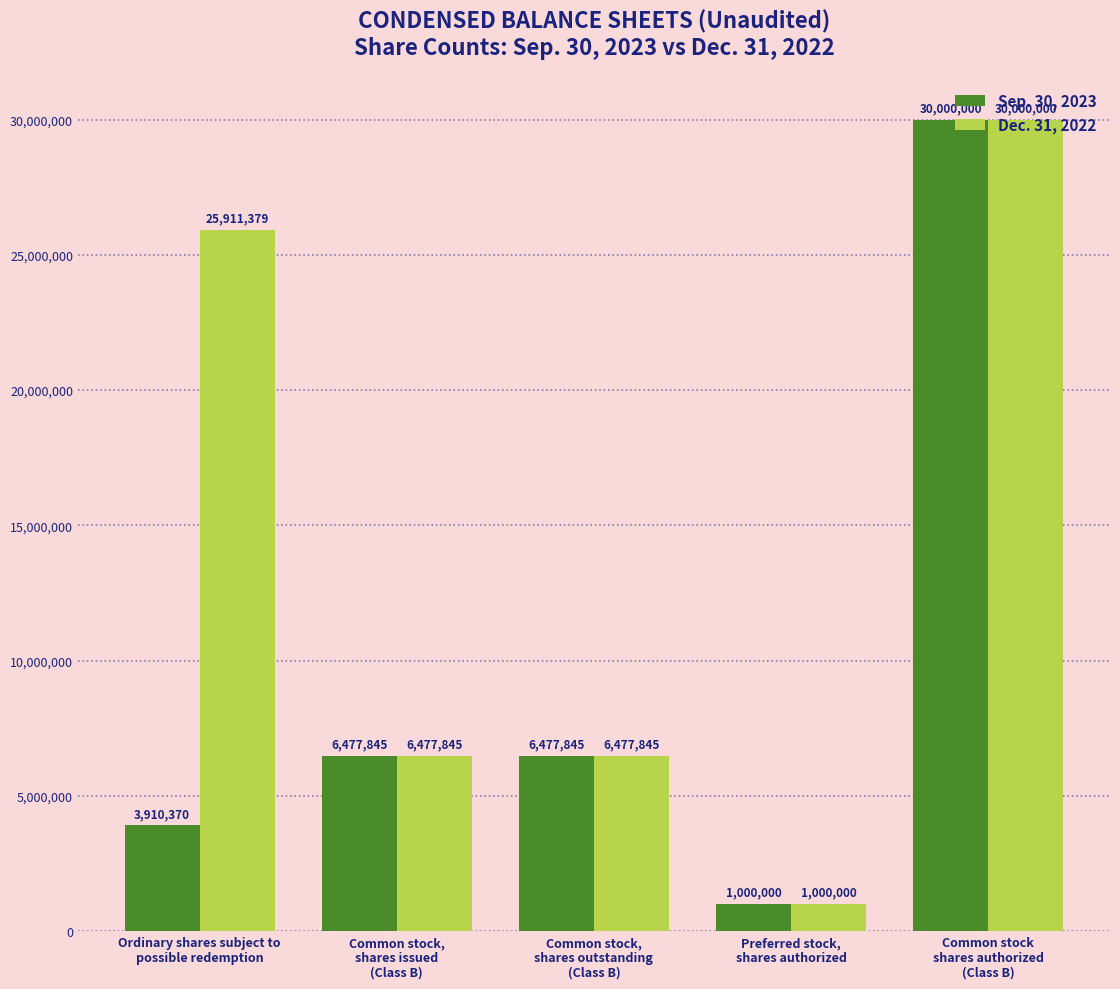

Which series has the largest total across all categories?

Dec. 31, 2022